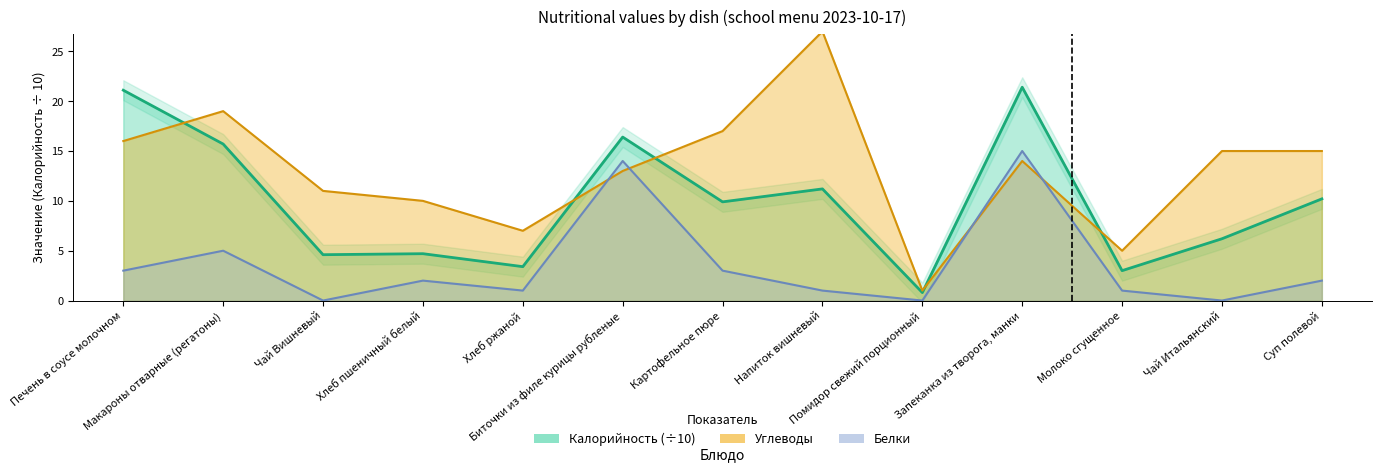

Rank the series by their maximum value, from lowest to highest.

Белки, Калорийность, Углеводы